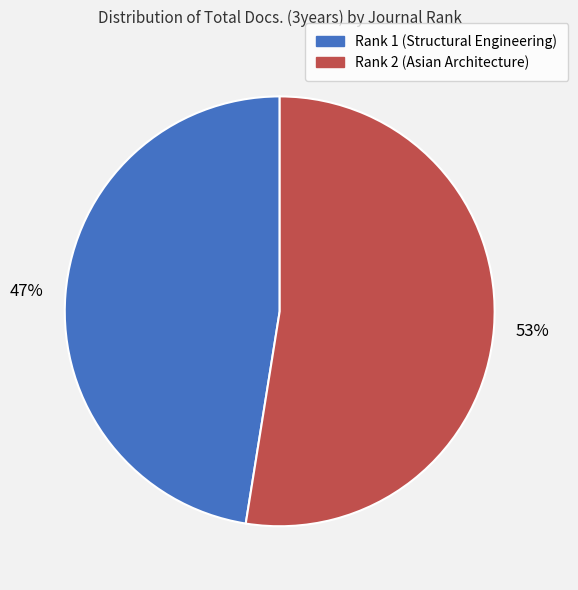

Does any single category account for the majority?

Yes